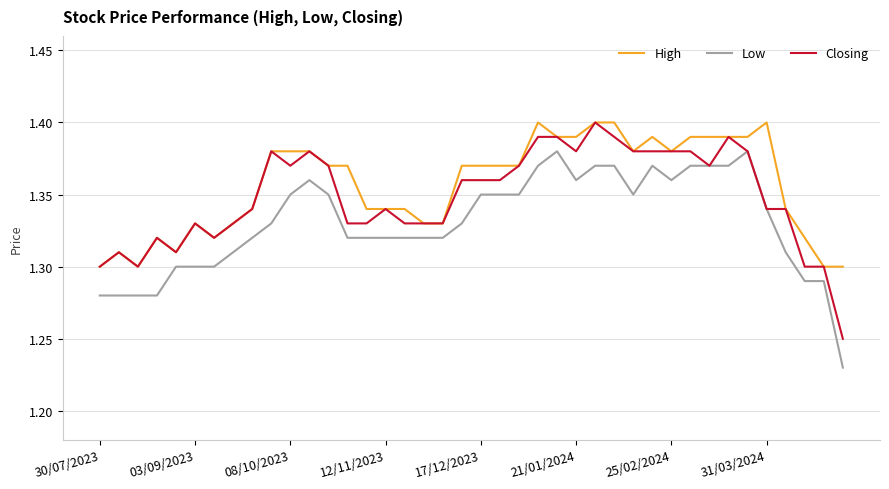

True or false: Low and High intersect in this chart.

False